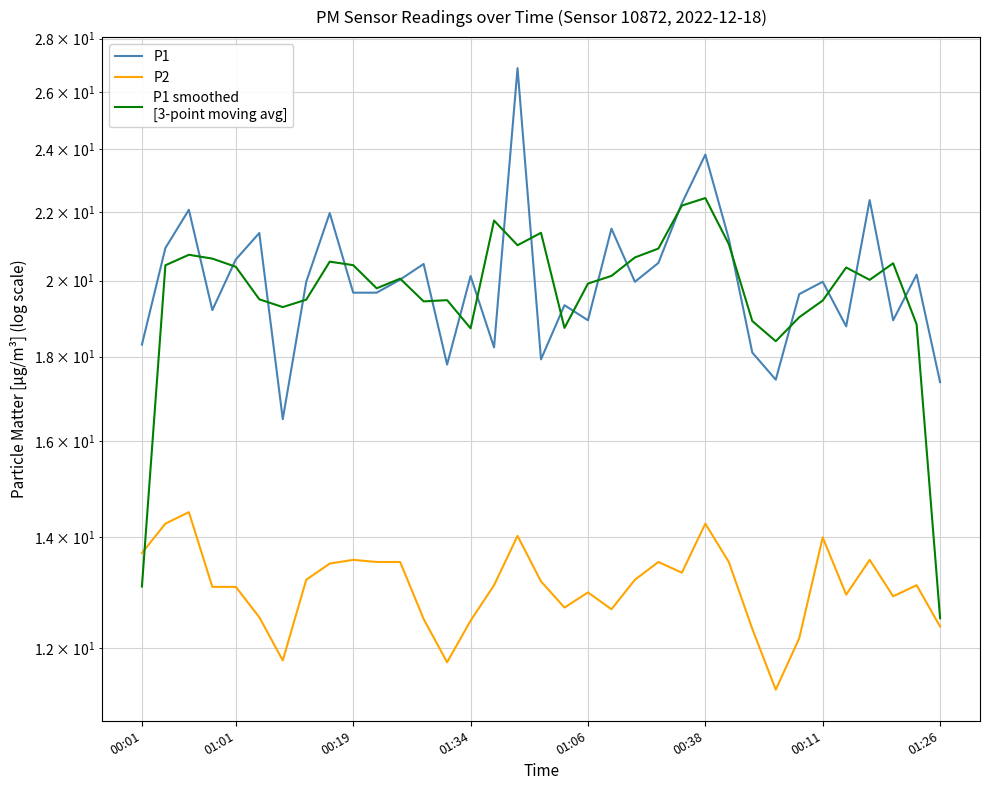

What is the difference between the second highest and second lowest values in the P1 series?

6.5